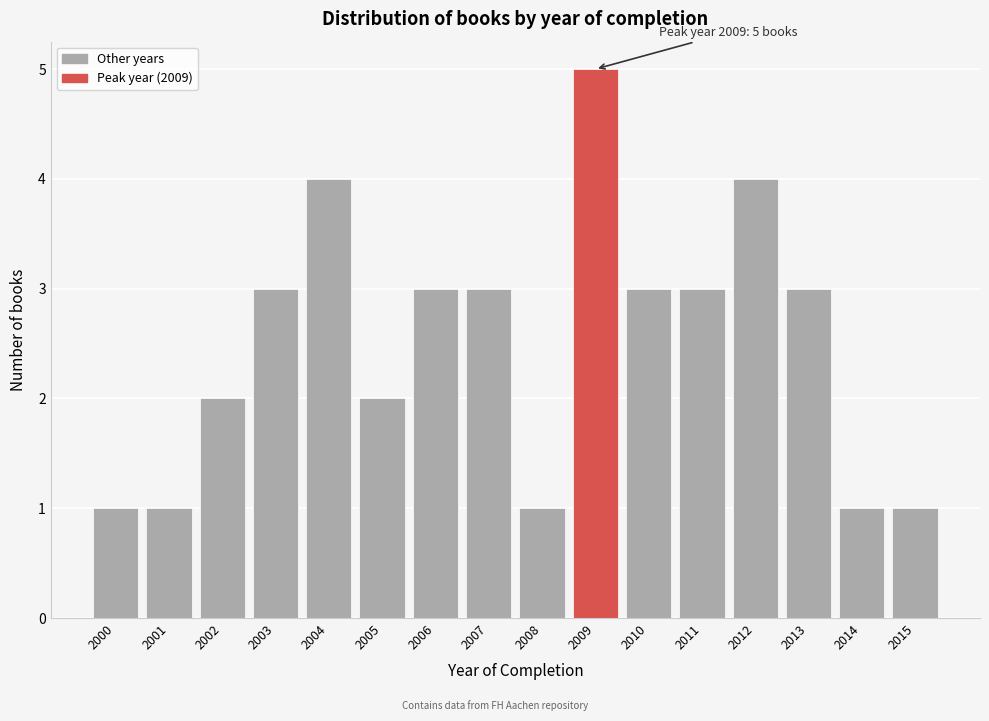

Over which range of the x-axis is the bar tallest?

2008.5 to 2009.5